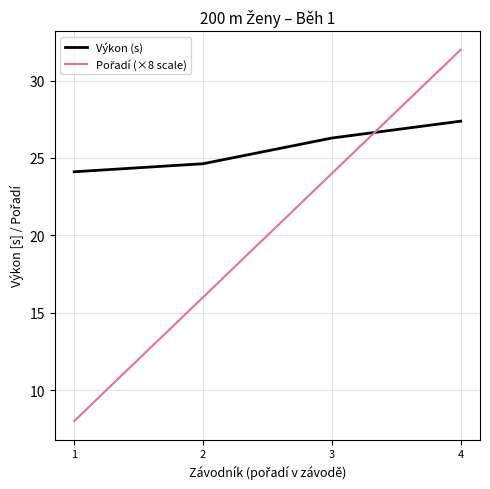

True or false: Výkon (s) has more than 2 points higher than both neighbors.

False